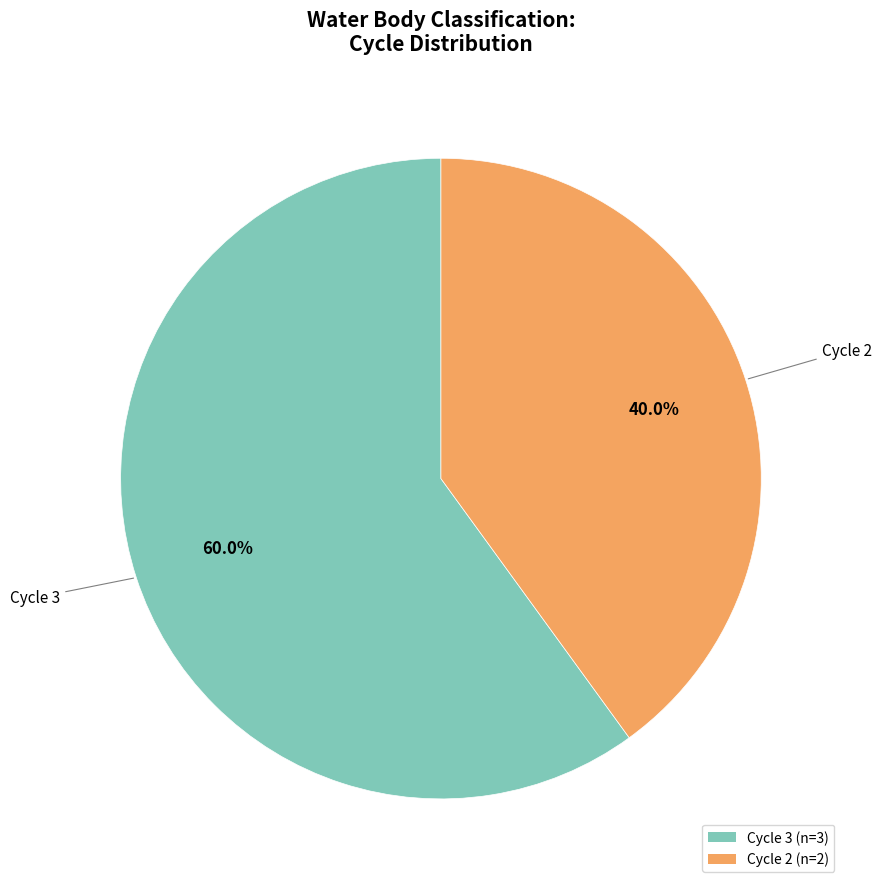

Combined, do Cycle 3 and Cycle 2 account for over 50%?

Yes